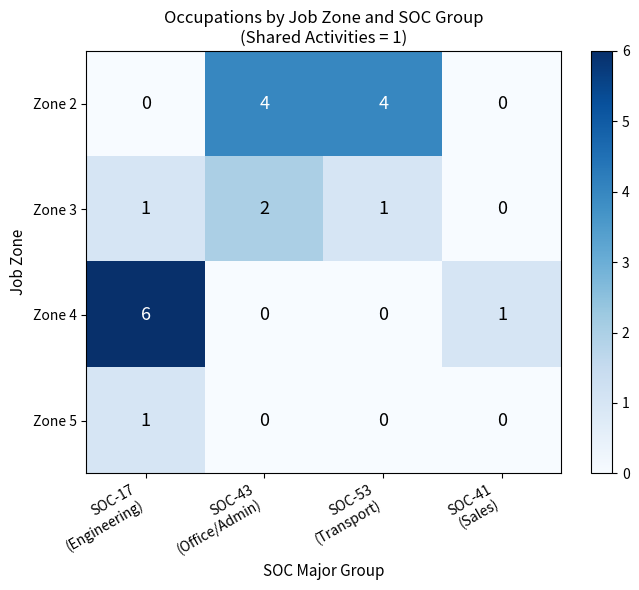

Count the number of categories in the chart.

4